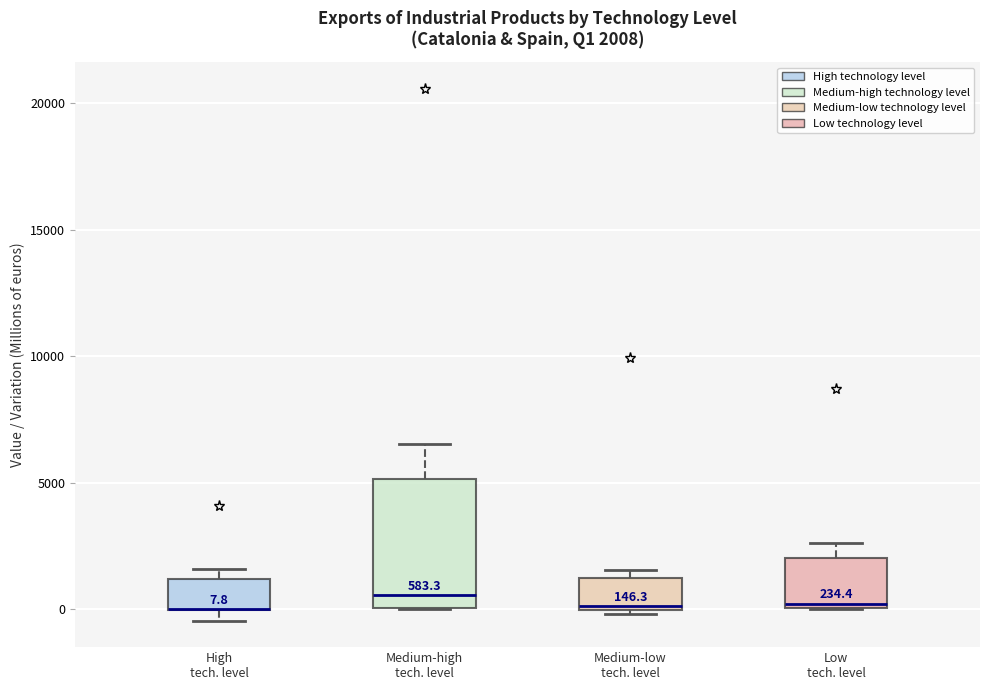

Which box is the tallest, from its lower edge to its upper edge?

Medium-high tech. level